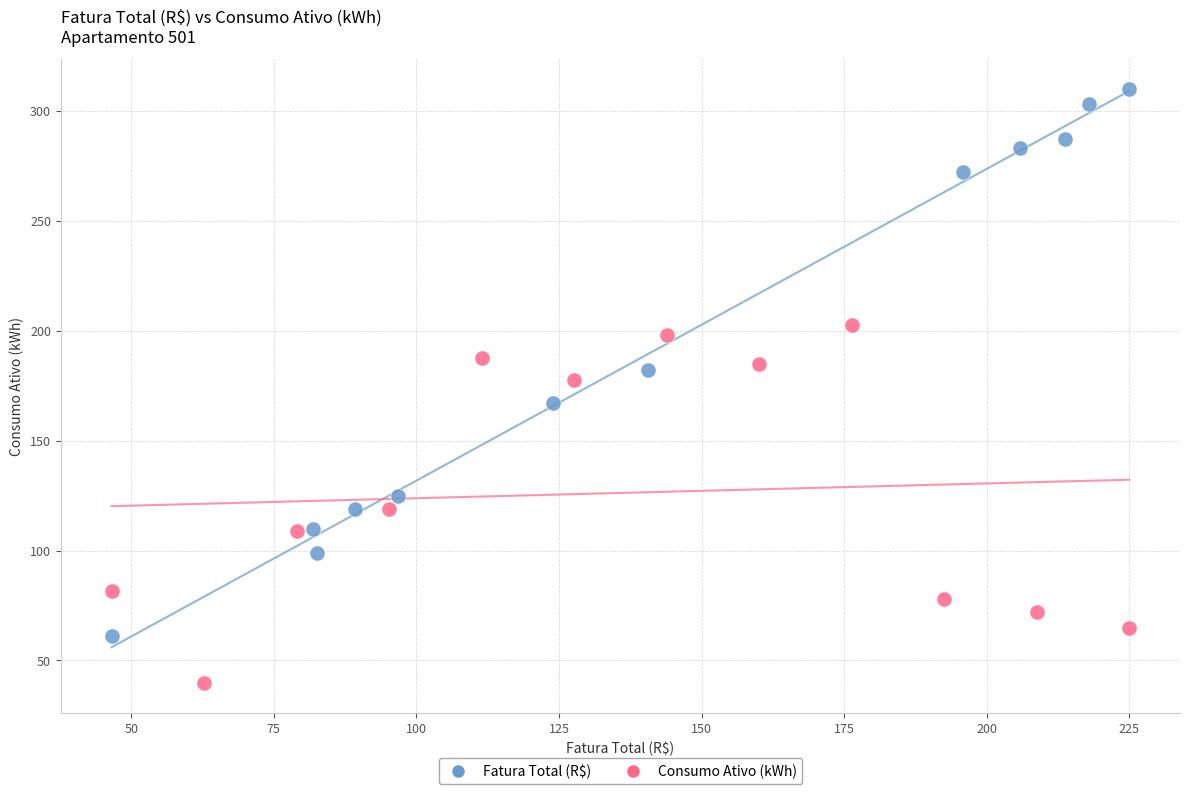

Which series contains the lowest Y value?

Consumo Ativo (kWh)